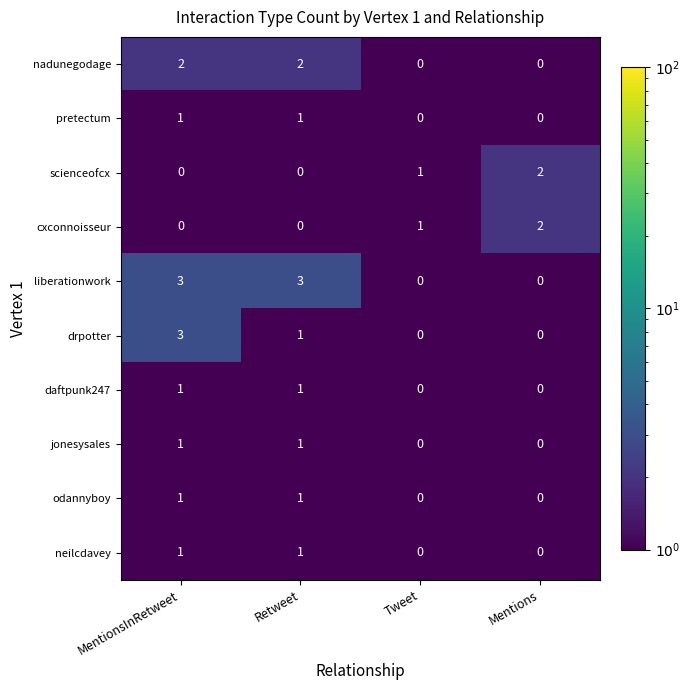

Count the neilcdavey values in the range 0 to 1.

4